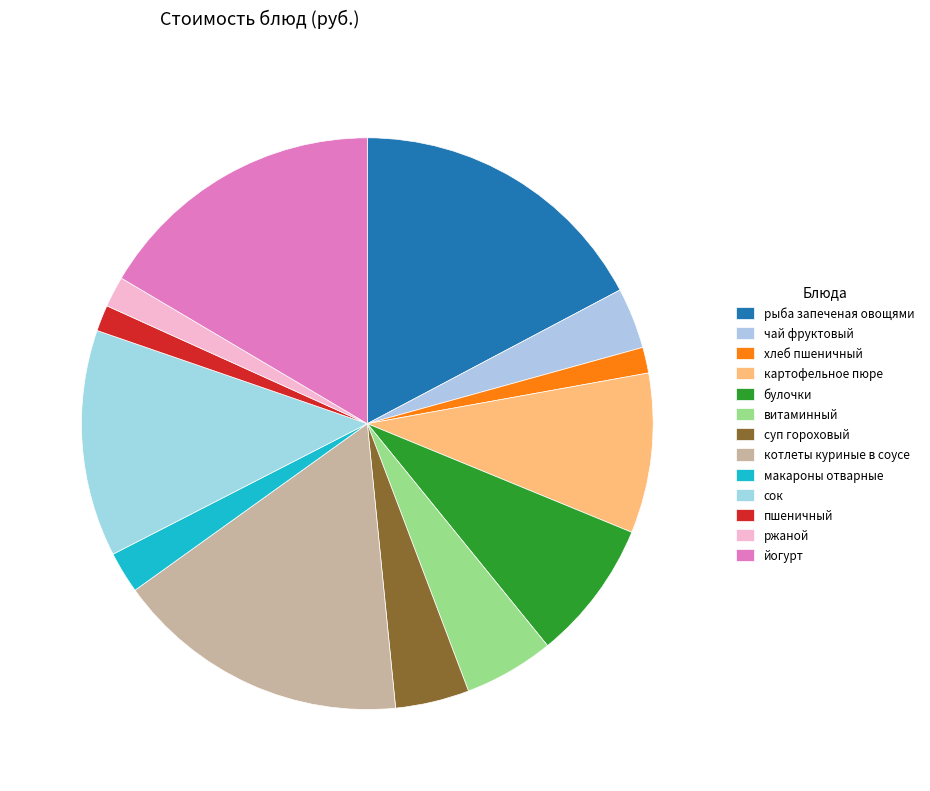

Which slice is the smallest?

хлеб пшеничный